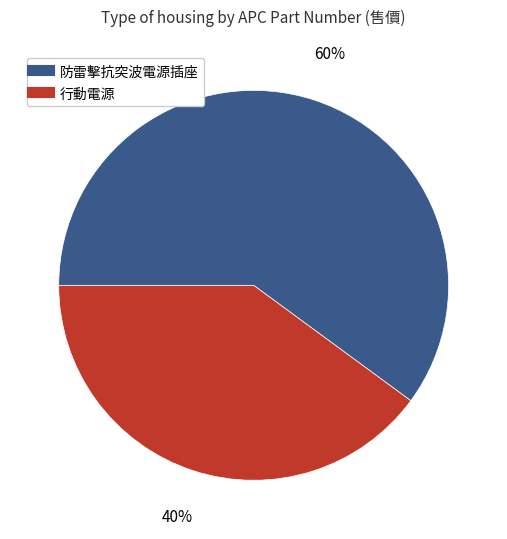

To the nearest percent, what is the average slice percentage?

50%